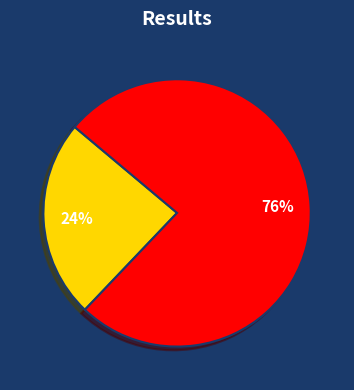

Does any single category account for the majority?

Yes